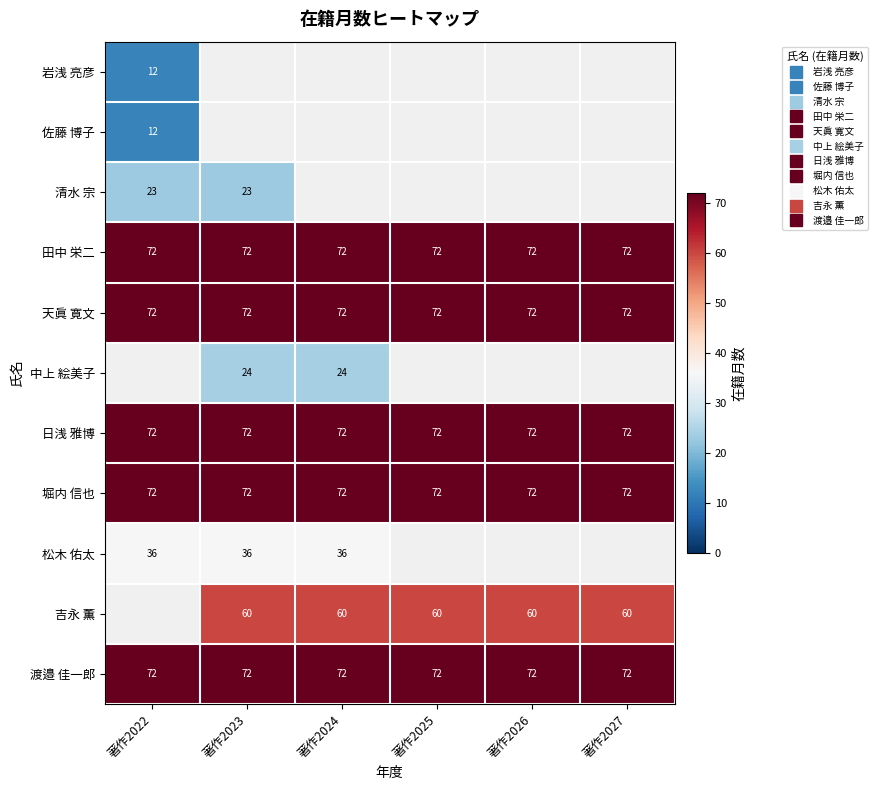

Where is 堀内 信也 nearest to the value 72?

著作2022